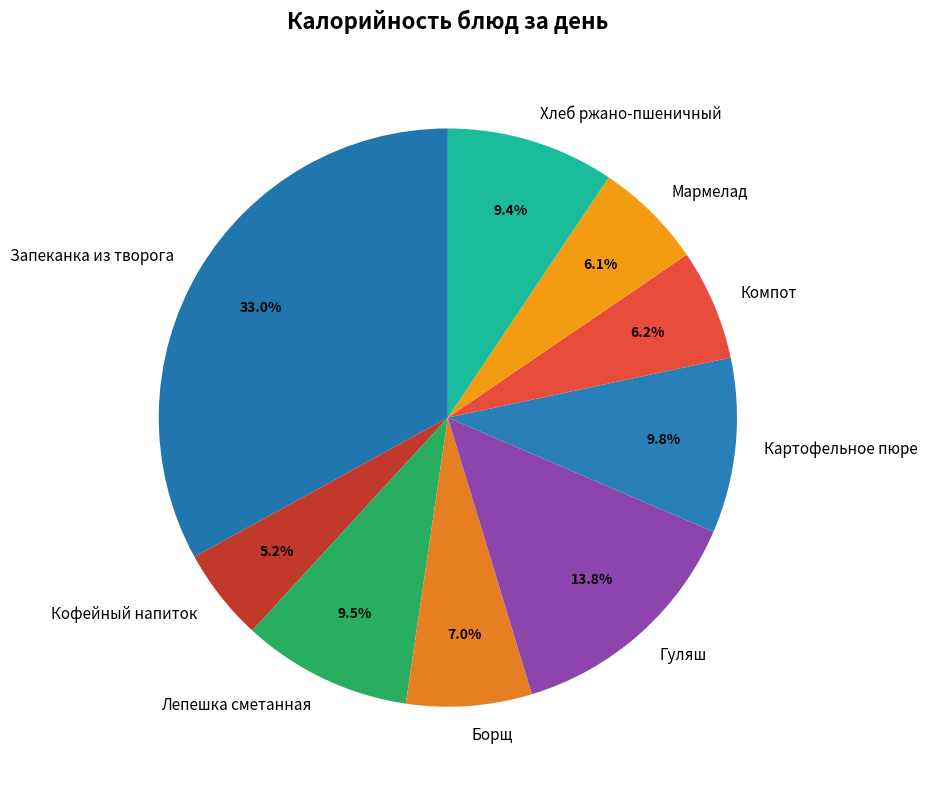

Is the sum of Запеканка из творога and Мармелад greater than half?

No